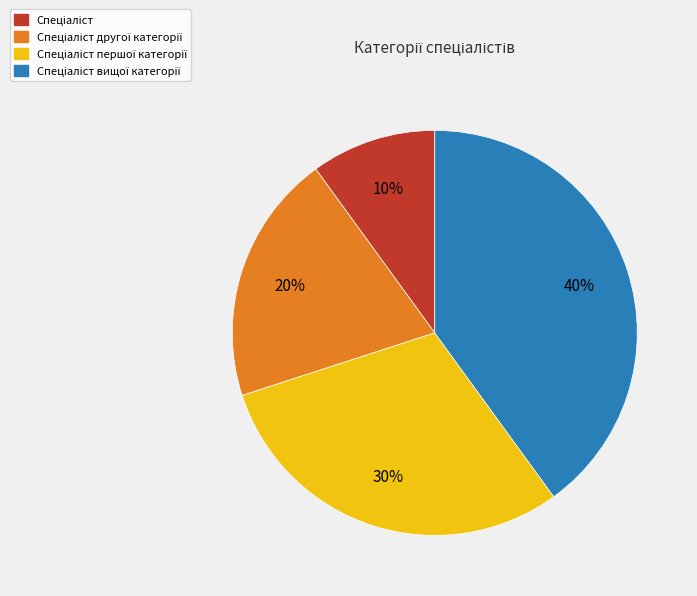

To the nearest percent, what is the average slice percentage?

25%